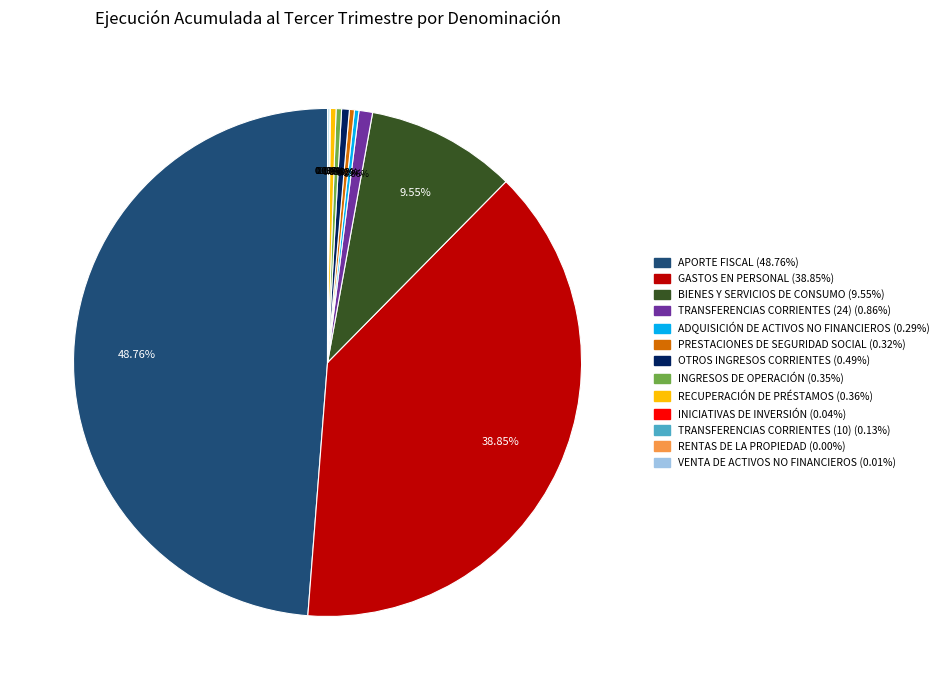

Does BIENES Y SERVICIOS DE CONSUMO represent more than half of the total?

No